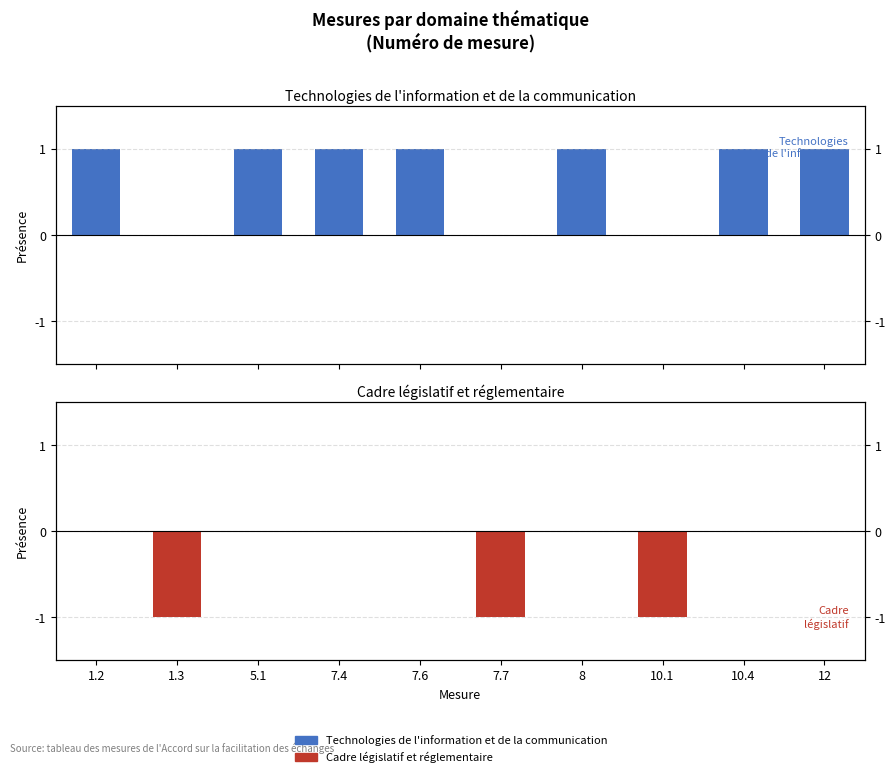

Reading left to right, what are all the values shown in this chart?

Technologies de l'information et de la communication: 1	0	1	1	1	0	1	0	1	1
Cadre législatif et réglementaire: 0	-1	0	0	0	-1	0	-1	0	0